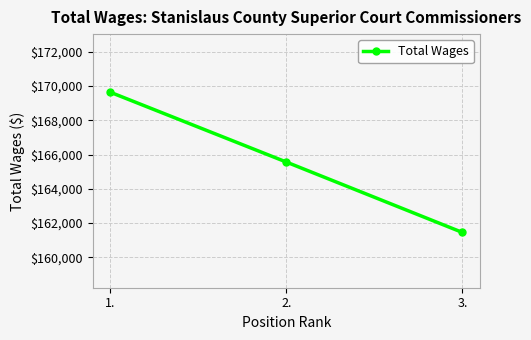

At which category does the chart reach its peak across all series?

1.